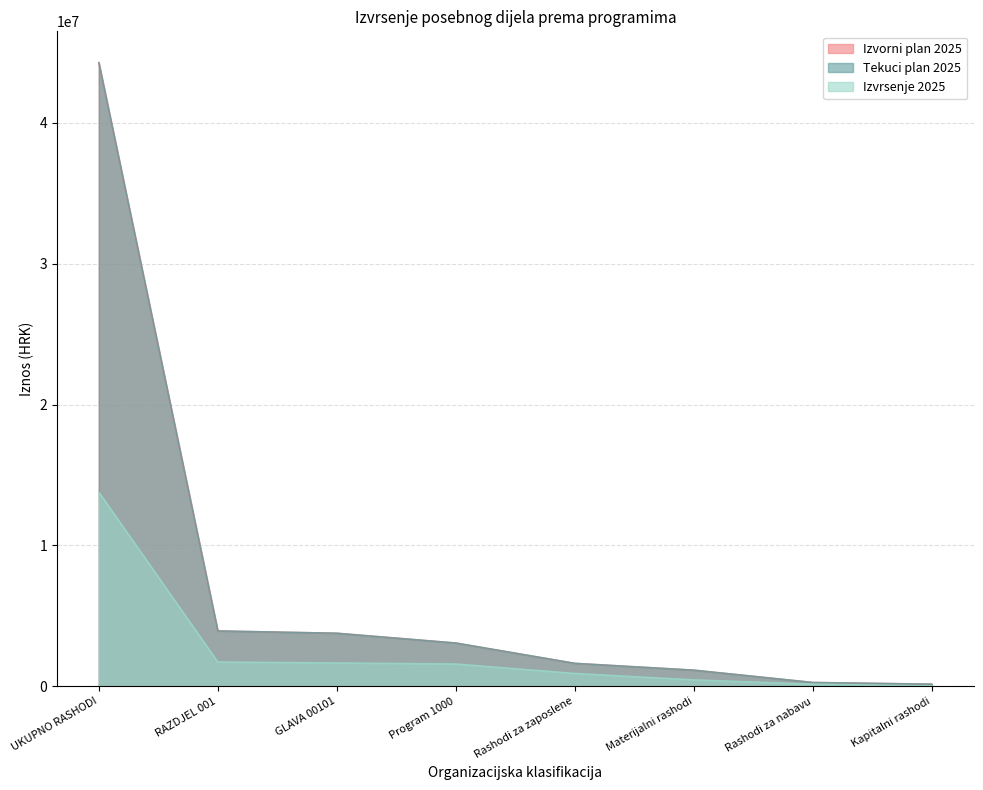

What is the difference between the highest and lowest values at Kapitalni rashodi?

125013.4